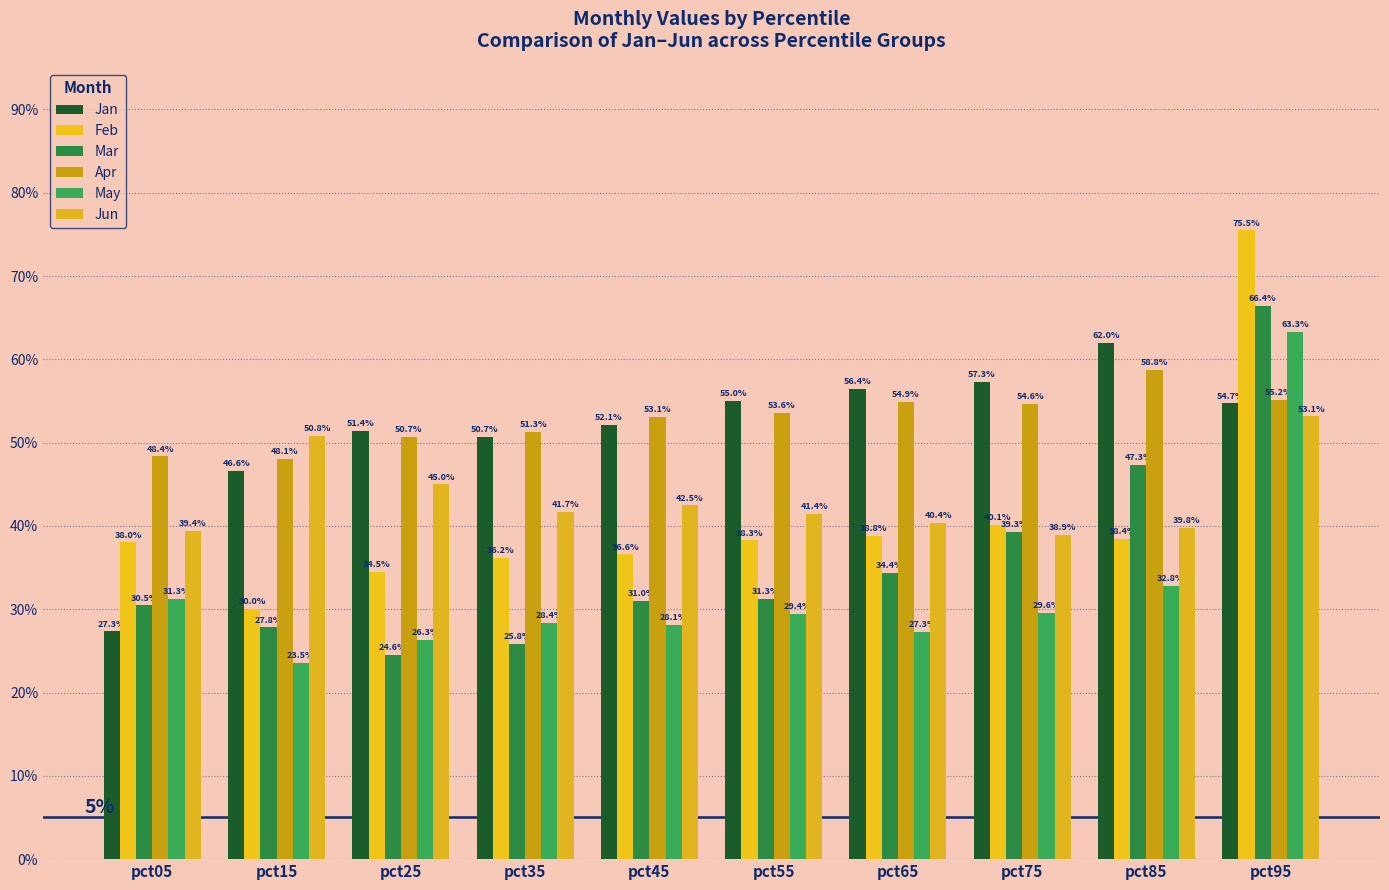

What is the total value across all series at pct55?

2.5